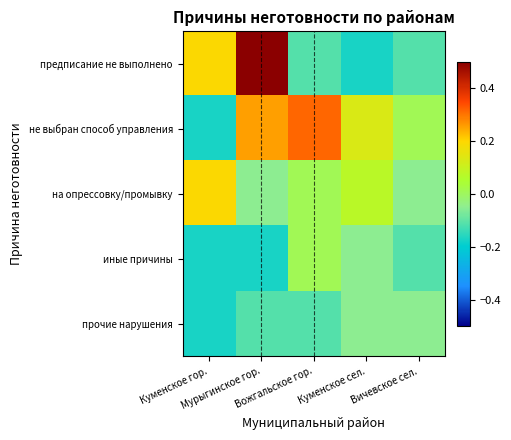

Reading left to right, extract all data points from this chart.

предписание не выполнено: Куменское гор.=0.2	Мурыгинское гор.=0.5	Вожгальское гор.=-0.1	Куменское сел.=-0.2	Вичевское сел.=-0.1
не выбран способ управления: Куменское гор.=-0.2	Мурыгинское гор.=0.3	Вожгальское гор.=0.3	Куменское сел.=0.1	Вичевское сел.=0.0
на опрессовку/промывку: Куменское гор.=0.2	Мурыгинское гор.=-0.1	Вожгальское гор.=0.0	Куменское сел.=0.1	Вичевское сел.=-0.1
иные причины: Куменское гор.=-0.2	Мурыгинское гор.=-0.2	Вожгальское гор.=0.0	Куменское сел.=-0.1	Вичевское сел.=-0.1
прочие нарушения: Куменское гор.=-0.2	Мурыгинское гор.=-0.1	Вожгальское гор.=-0.1	Куменское сел.=-0.1	Вичевское сел.=-0.1